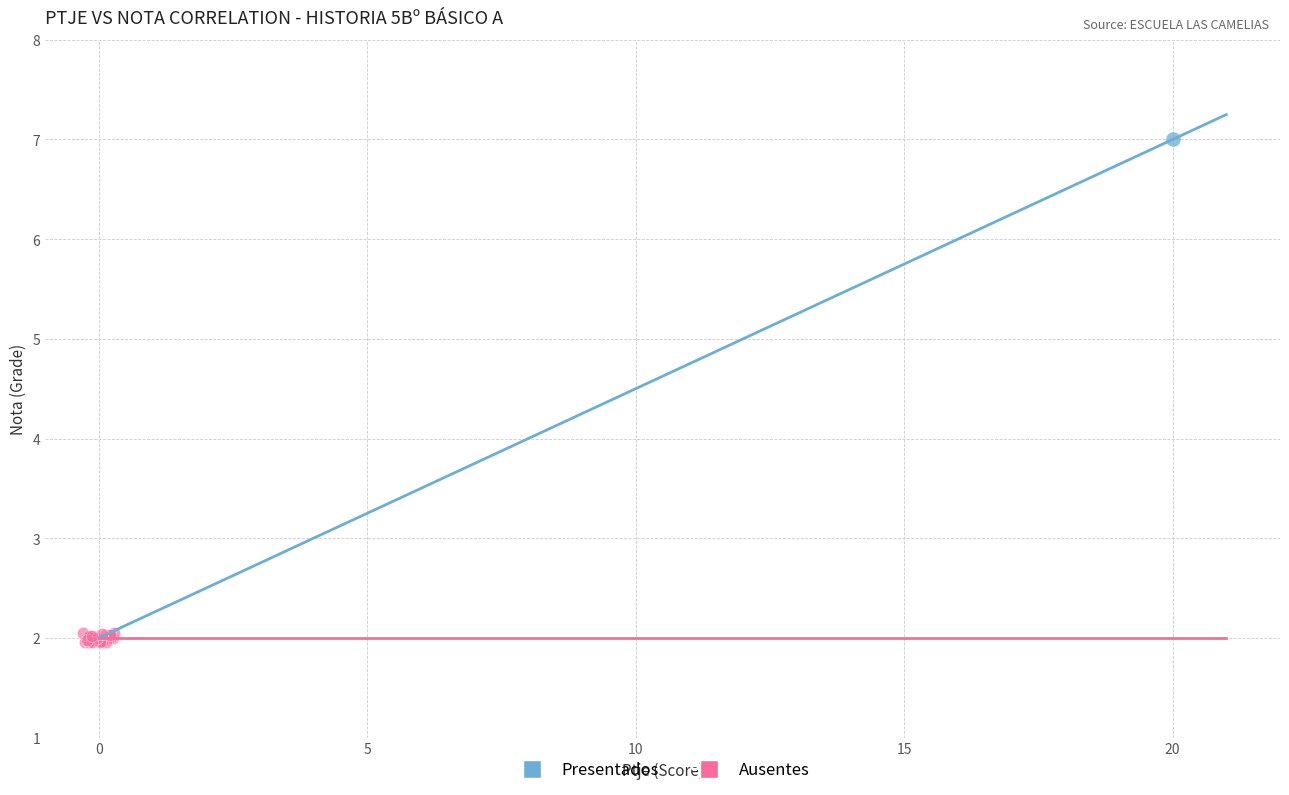

What are all the series names shown in the legend?

Presentados, Ausentes